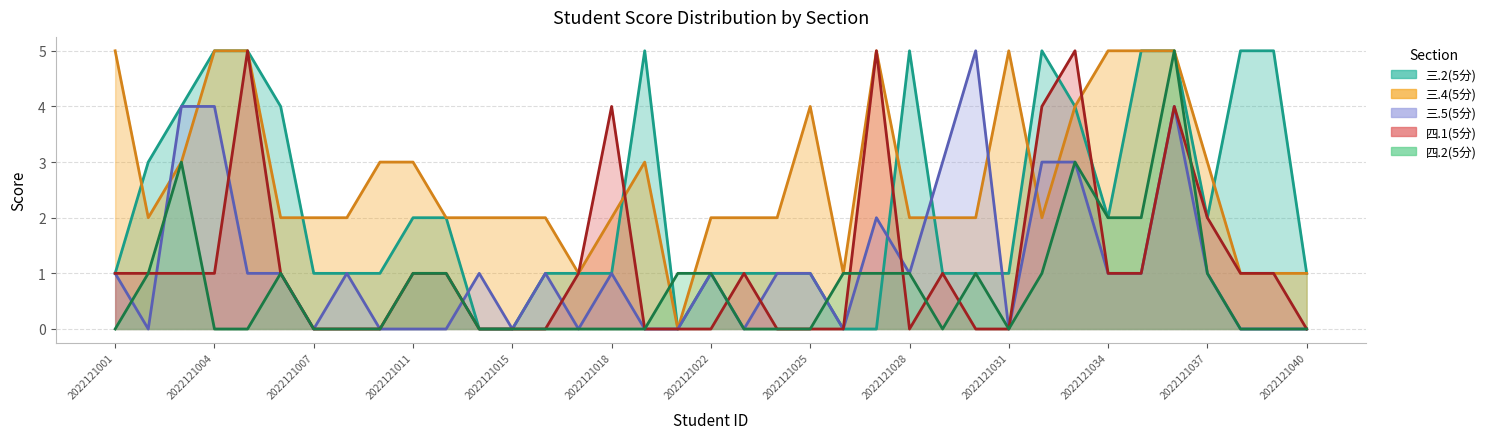

How many lines are shown in the chart?

5